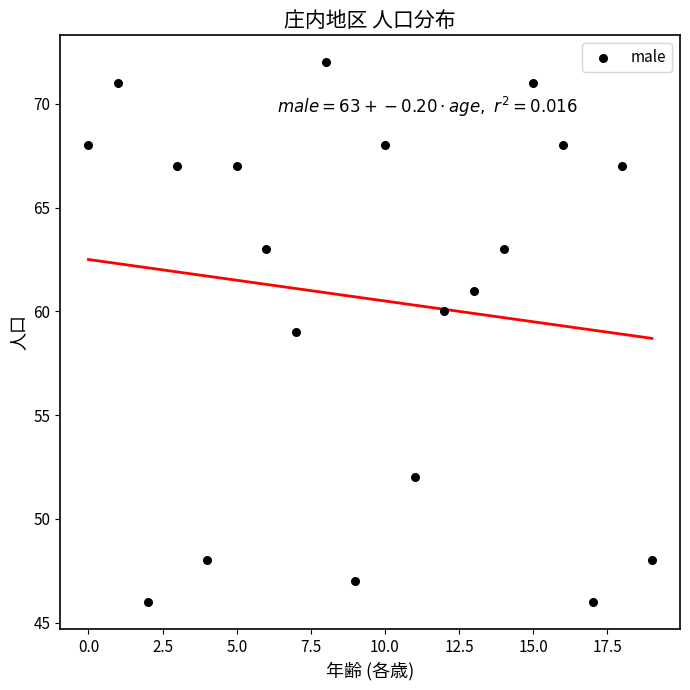

What is the range of Y values (max minus min)?

26